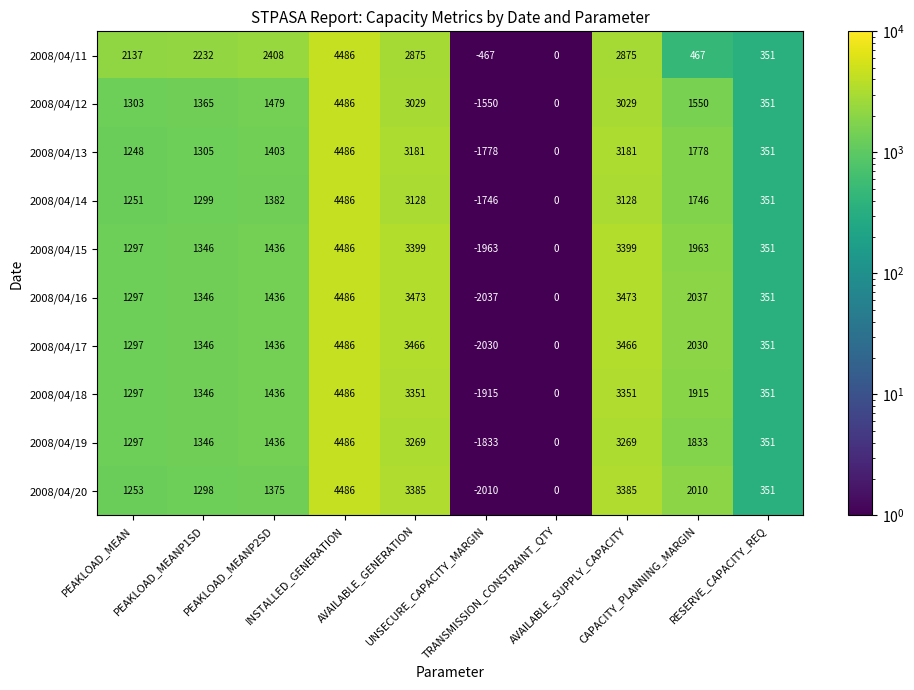

Which series has the widest spread of values?

2008/04/16